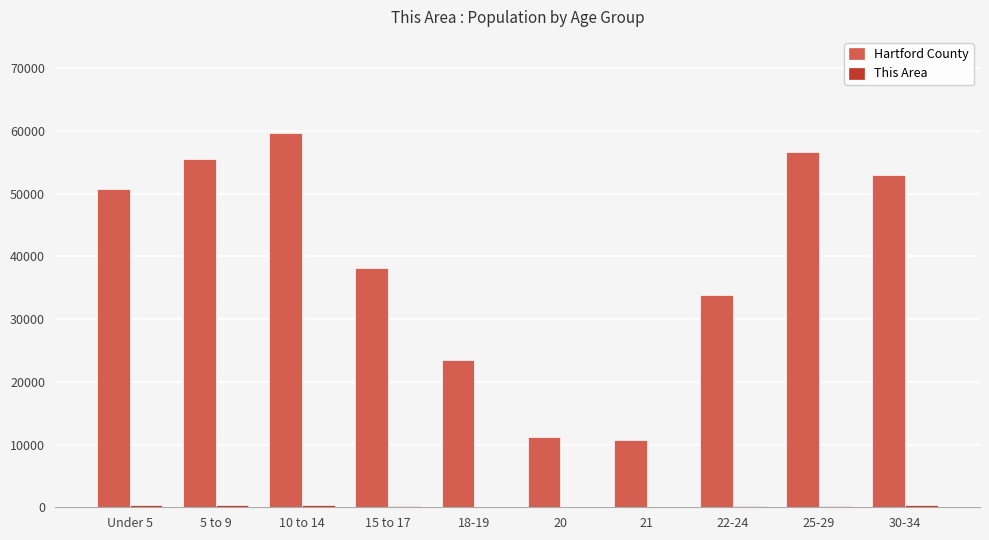

At which category is the sum across all series the highest?

10 to 14